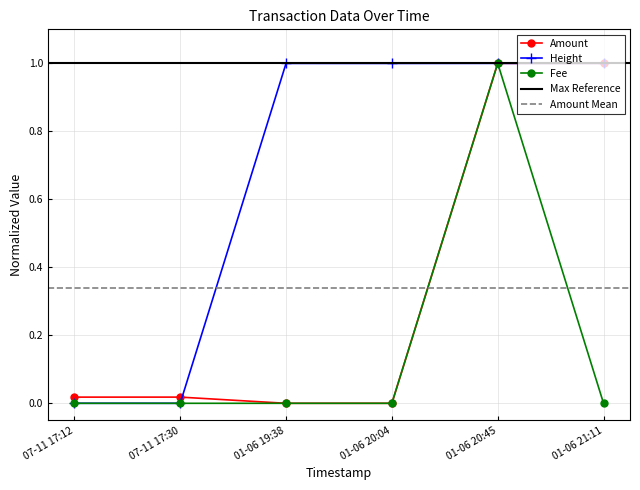

Which category has the highest value in the Fee series?

01-06 20:45